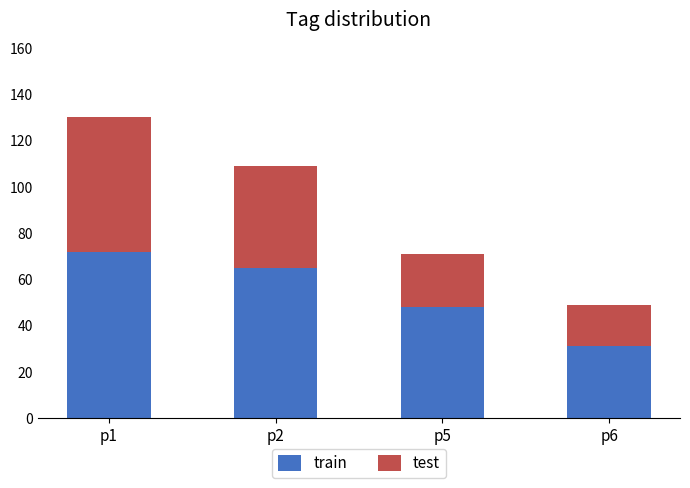

Is it true that train equals 84 at p5?

False